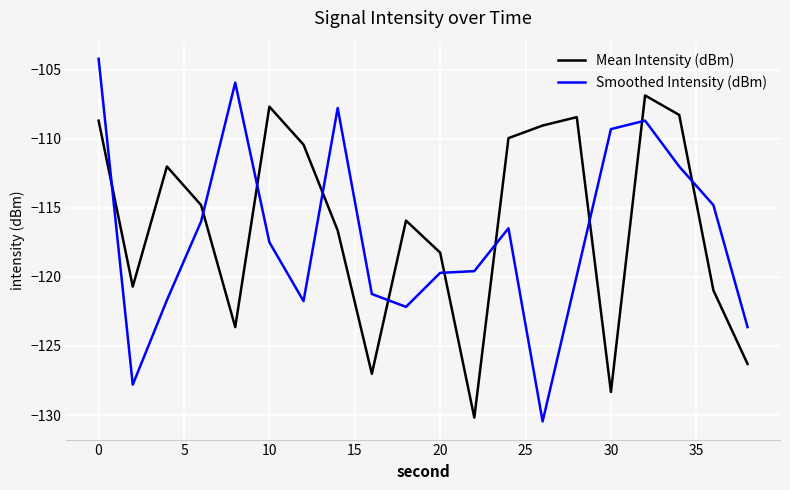

What is the maximum value for Smoothed Intensity (dBm)?

-104.2